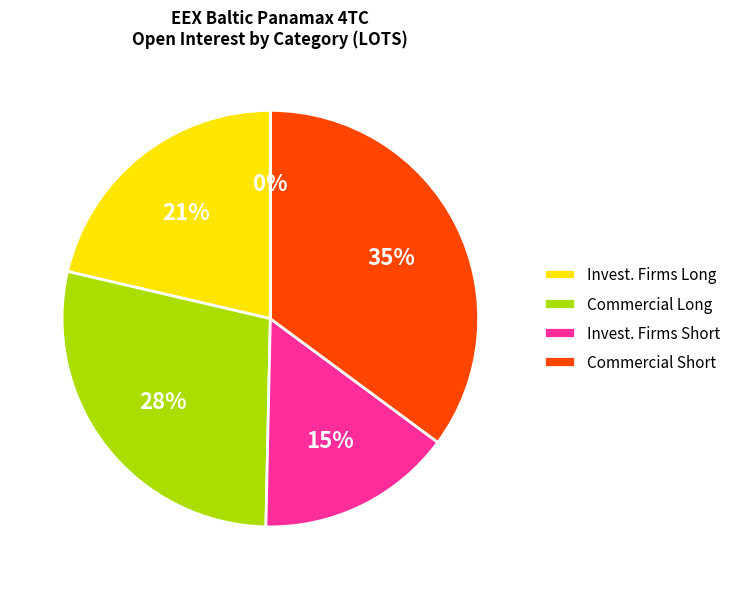

What percentage do Investment Firms or credit institutions (Long) and Commercial Undertakings (Short) together represent?

56.5%